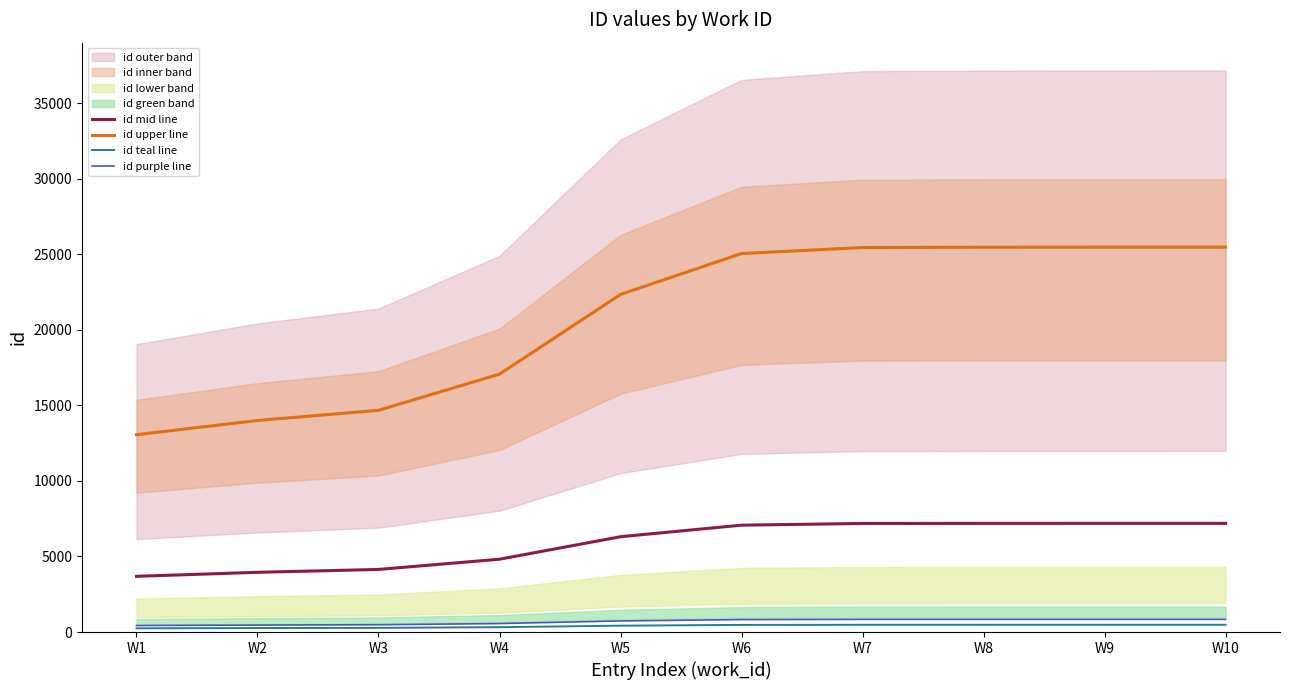

How many lines are shown in the chart?

4